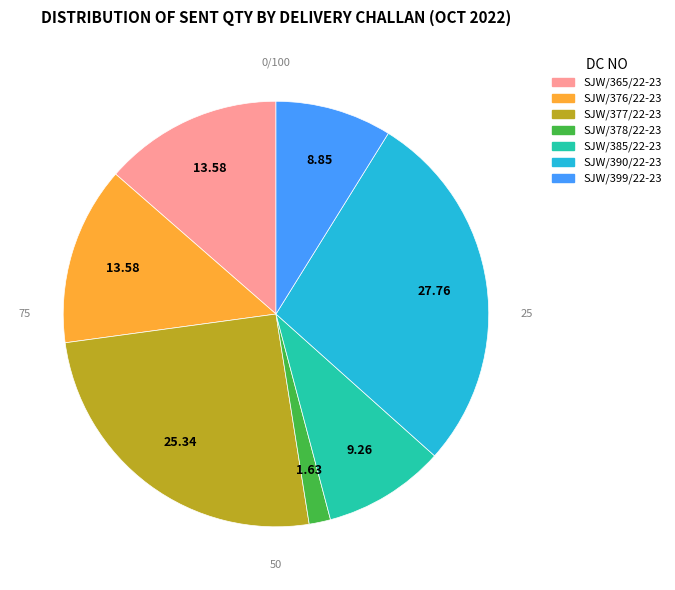

Approximately how many times larger is the value at SJW/390/22-23 compared to SJW/385/22-23?

3.0